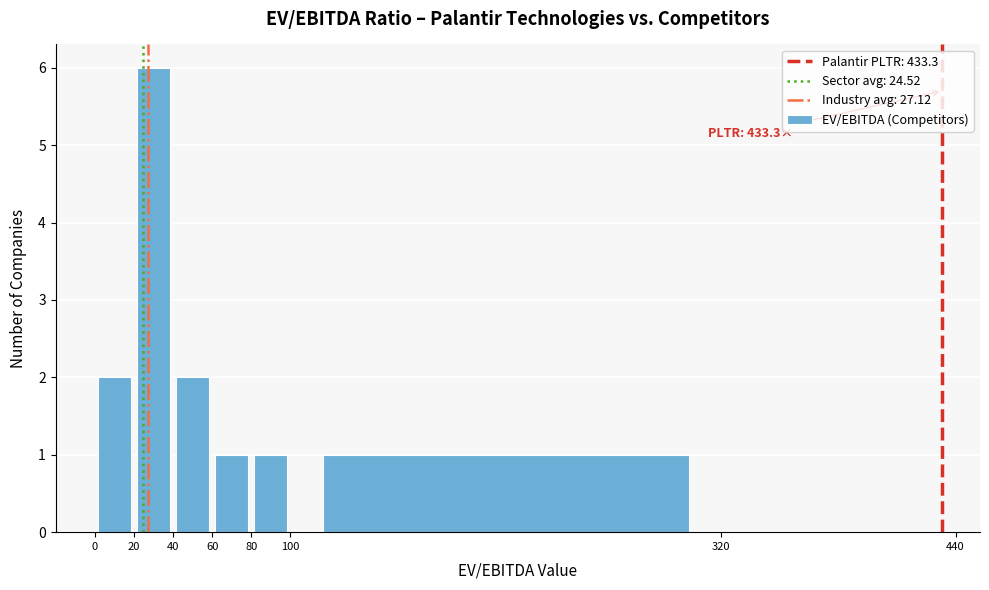

Which range on the x-axis has the tallest bar?

20 to 40